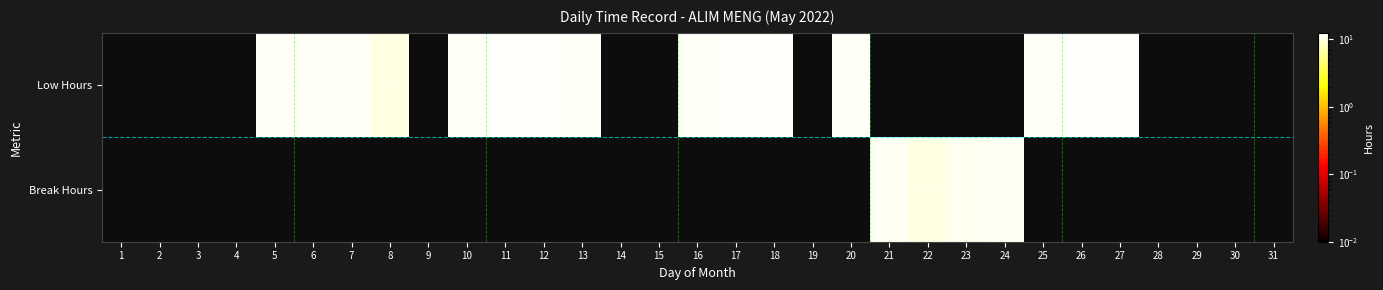

How many values in Low Hours are above zero?

15